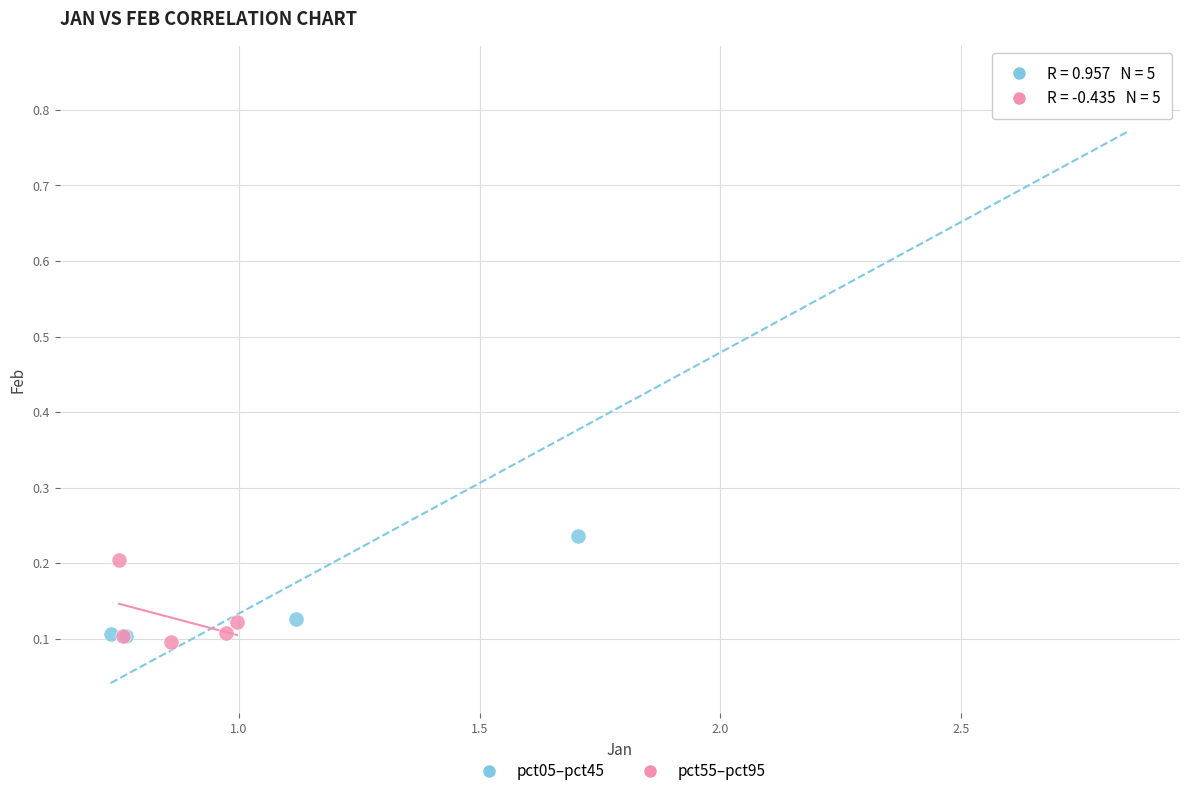

Which series has the largest Y range (max minus min)?

pct05–pct45